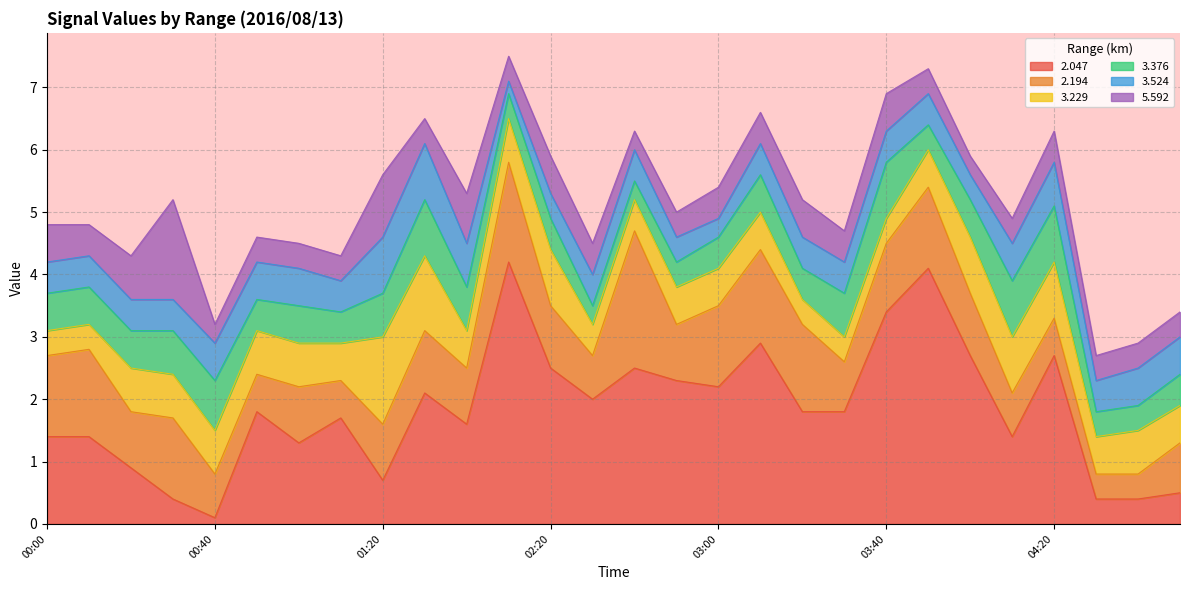

What is the value of the   3.524 point at the 5th from the left?

0.6